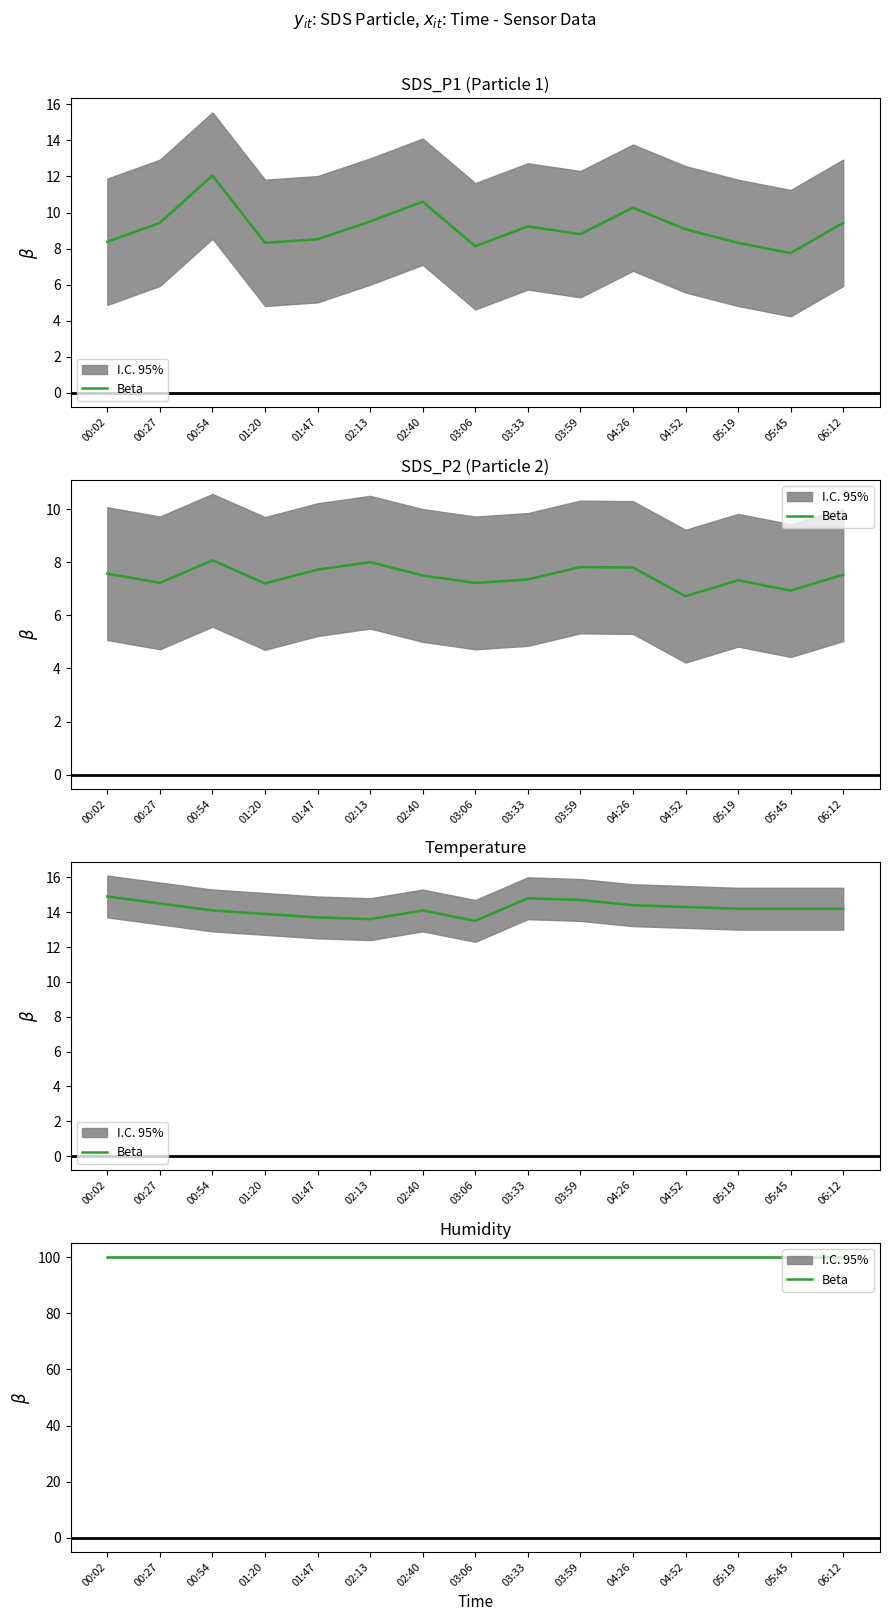

True or false: SDS_P1 and SDS_P2 intersect in this chart.

False